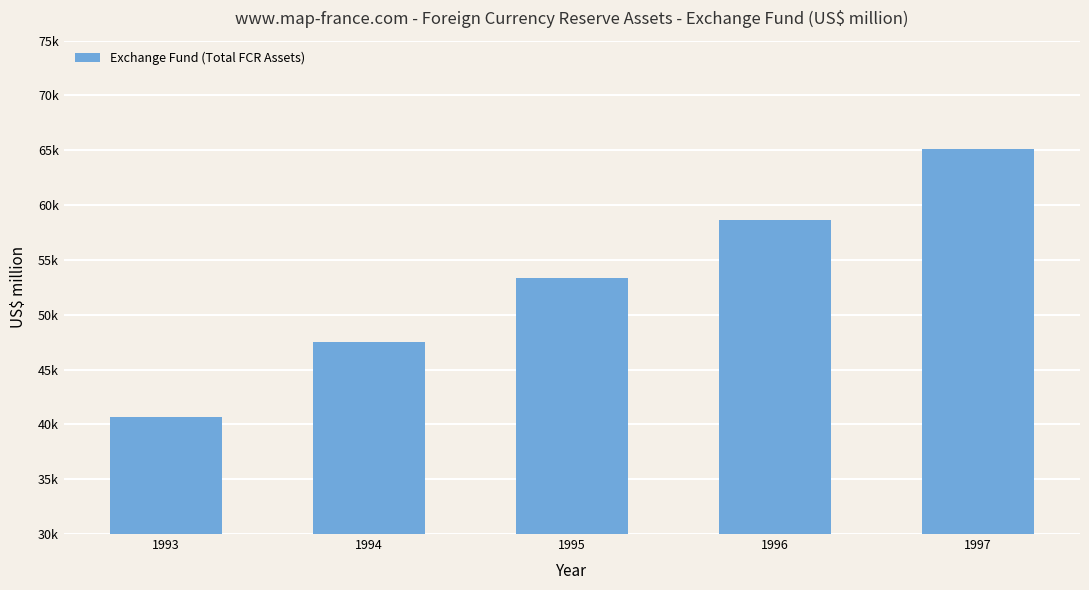

The value at 1994 is 47518.5. True or false?

True